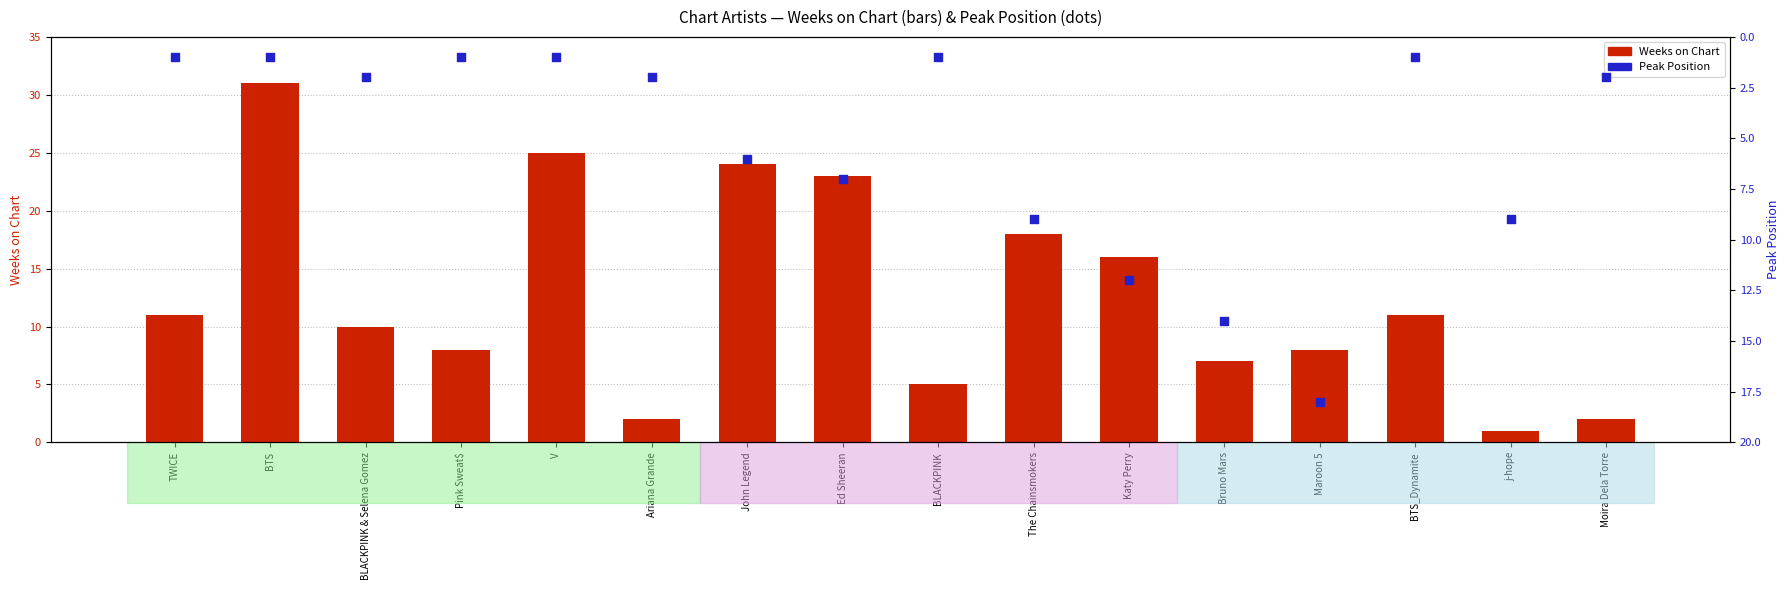

Is the value of Weeks on Chart at BLACKPINK greater than the value of Peak Position at BLACKPINK & Selena Gomez?

Yes